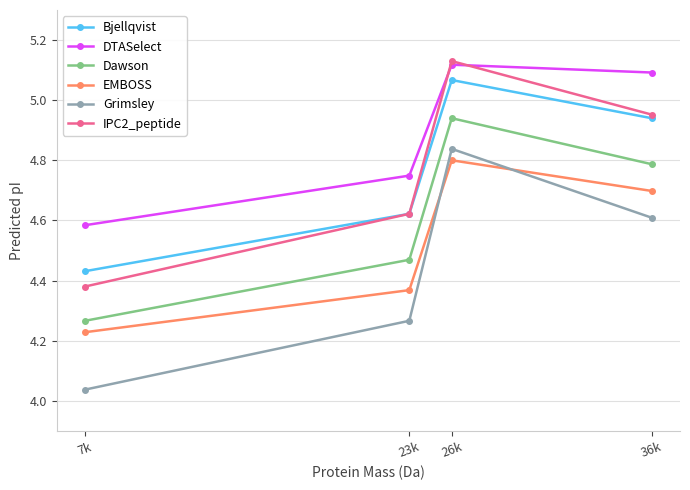

Which category has the lowest value in the DTASelect series?

7k